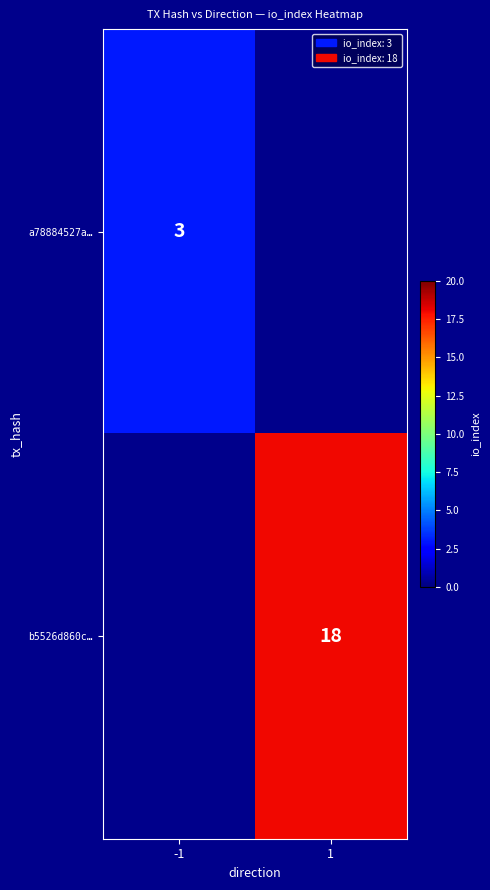

Which label corresponds to the largest value in the chart?

1